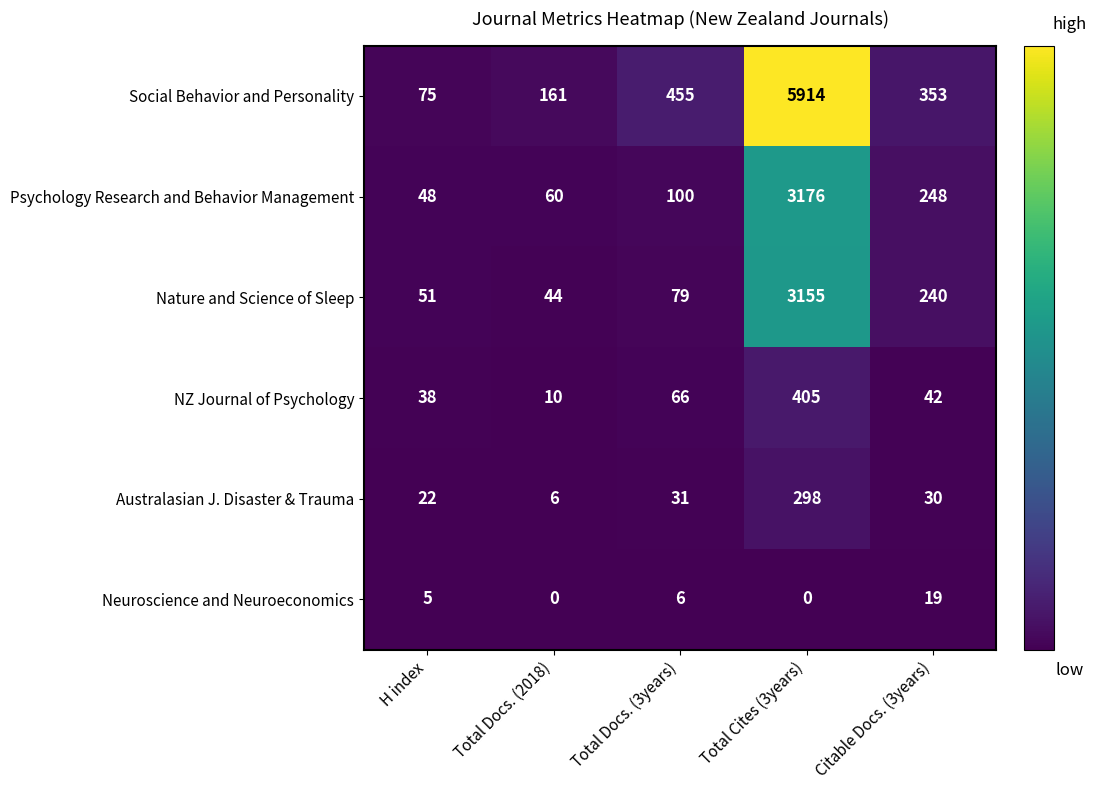

At which label is Social Behavior and Personality closest to 2994?

Total Docs. (3years)